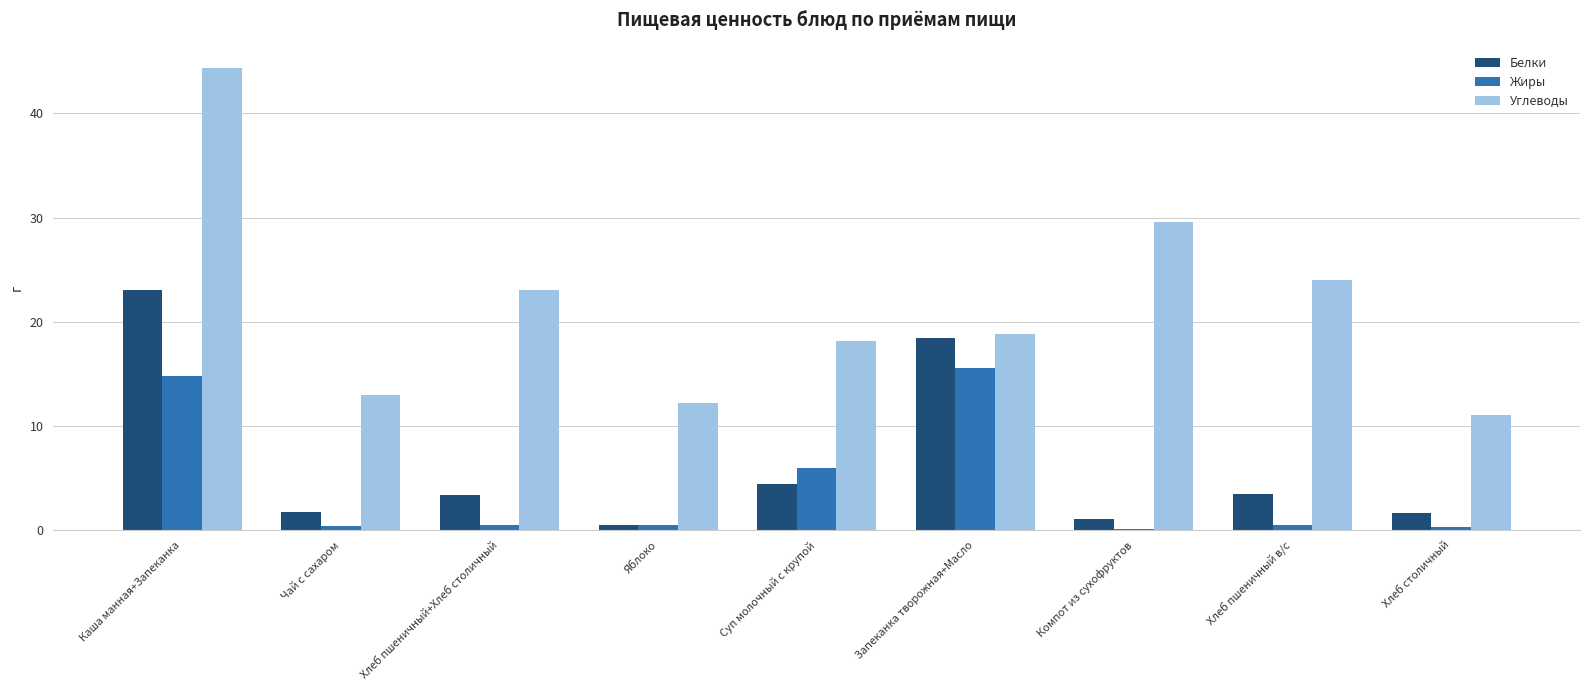

Is the value of Углеводы at Каша манная+Запеканка greater than the value of Жиры at Компот из сухофруктов?

Yes